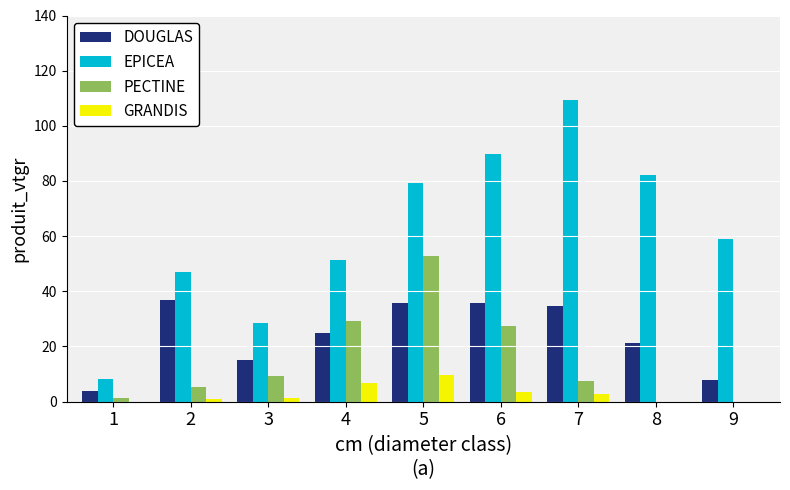

The value of DOUGLAS at 6 is 56.0. True or false?

False